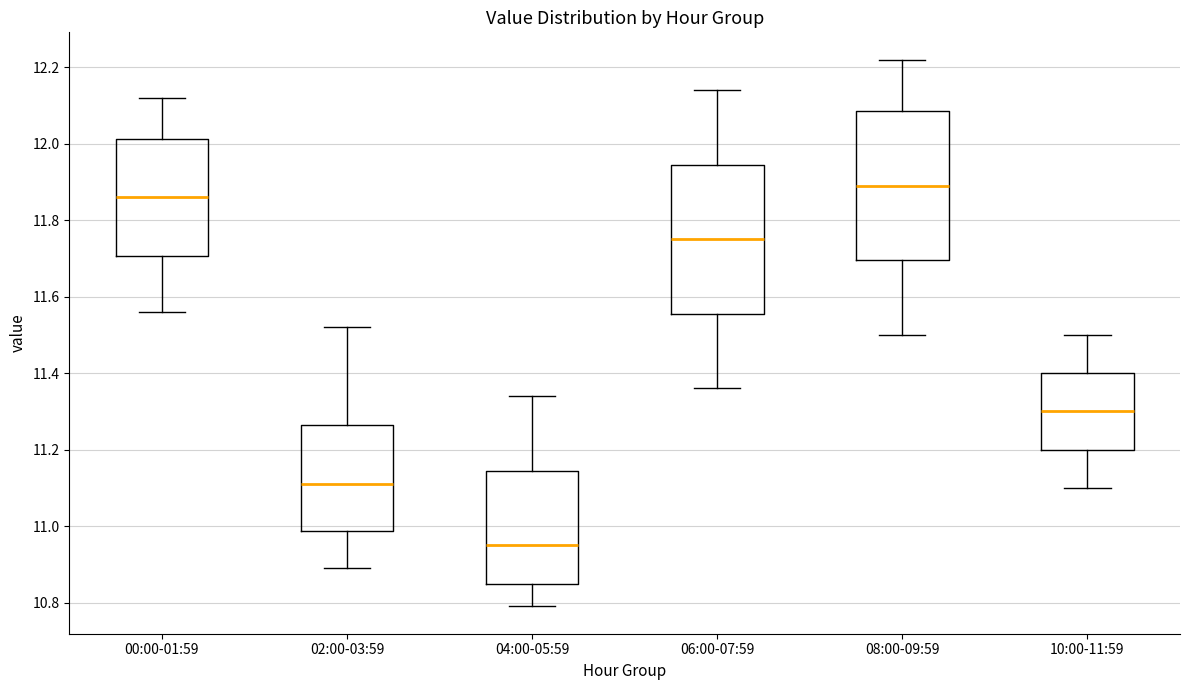

Reading left to right, read every box against the y-axis: the position of its median line, the range the box covers, and the ends of its whiskers. The values are not printed on the chart, so give them approximately, as read against the axis.

00:00-01:59: median 11.86, box 11.70 to 12.02, whiskers 11.56 to 12.12
02:00-03:59: median 11.12, box 10.98 to 11.26, whiskers 10.90 to 11.52
04:00-05:59: median 10.96, box 10.84 to 11.14, whiskers 10.80 to 11.34
06:00-07:59: median 11.76, box 11.56 to 11.94, whiskers 11.36 to 12.14
08:00-09:59: median 11.90, box 11.70 to 12.08, whiskers 11.50 to 12.22
10:00-11:59: median 11.30, box 11.20 to 11.40, whiskers 11.10 to 11.50